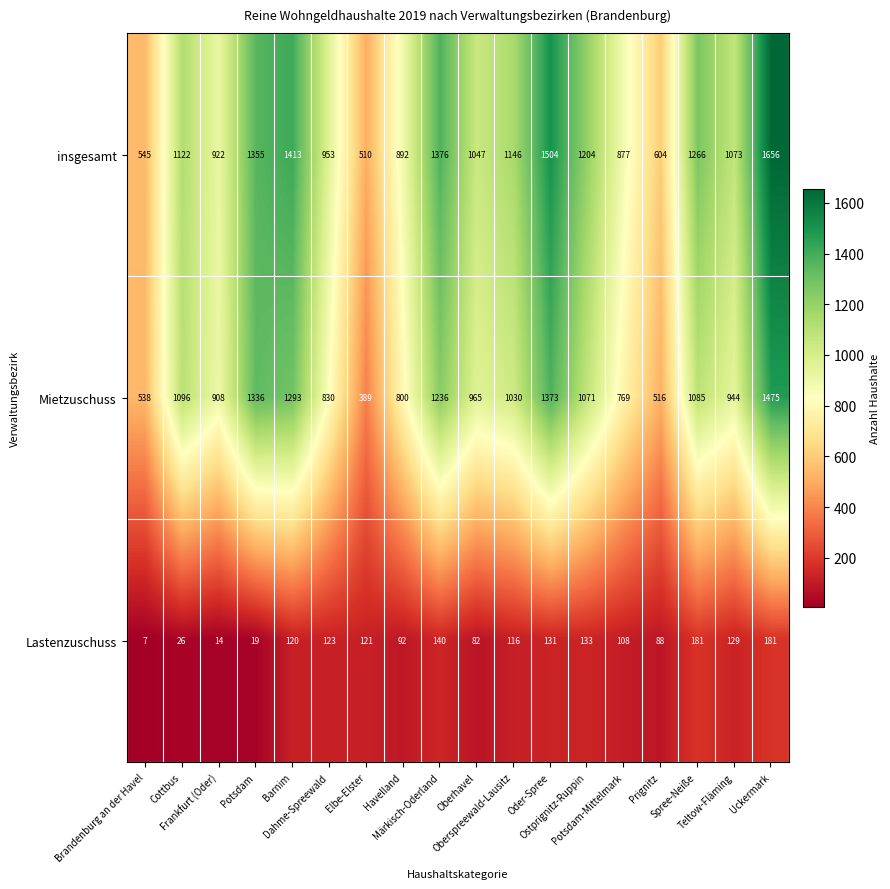

Which series has the largest total across all categories?

insgesamt